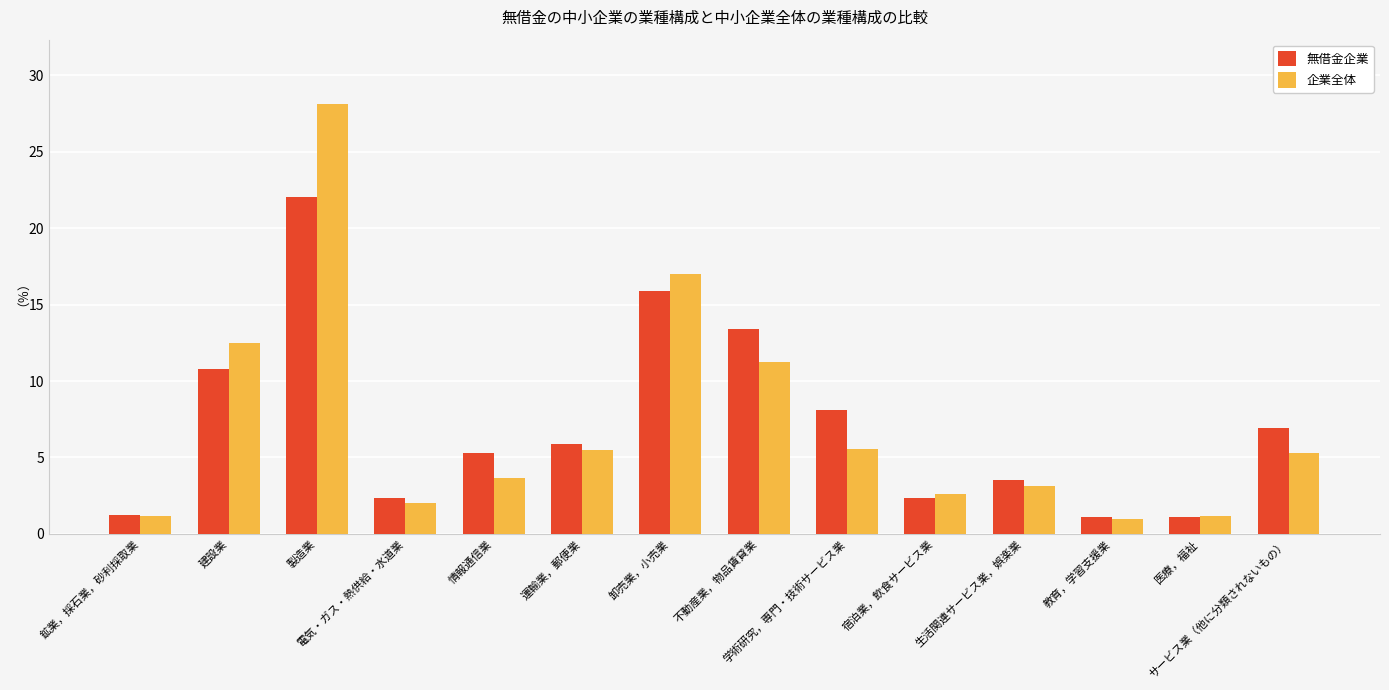

How many data points in 企業全体 are above 5?

7